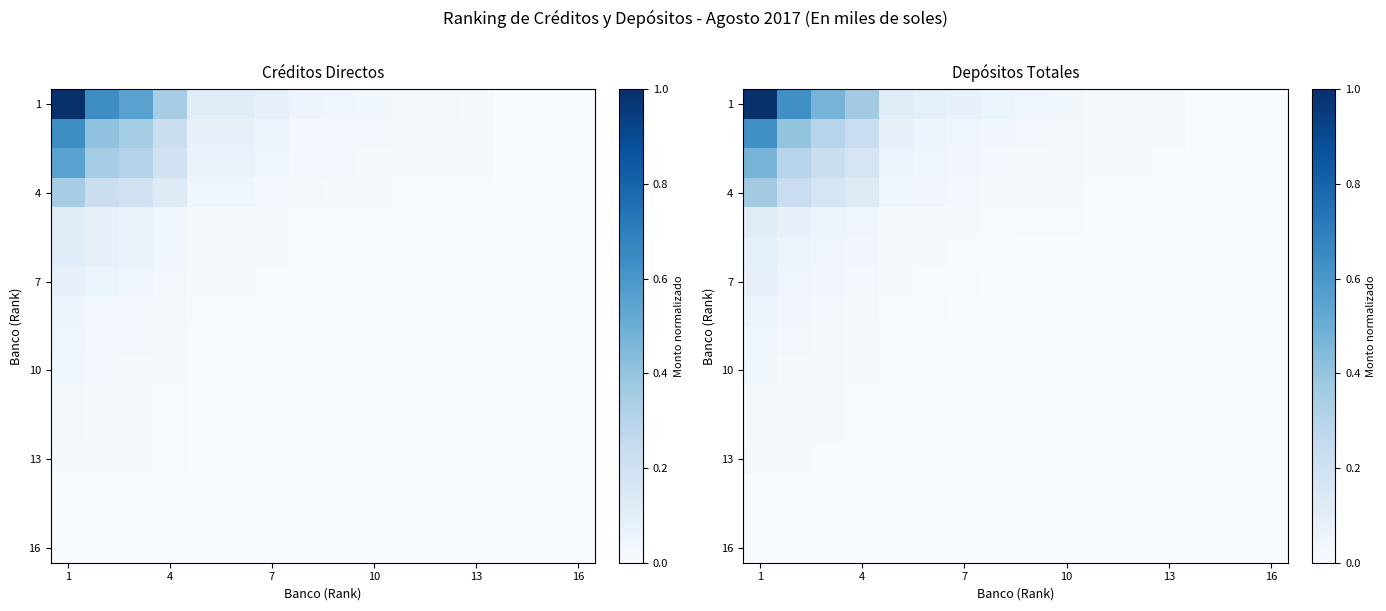

At how many categories does at least one series exceed 0?

15